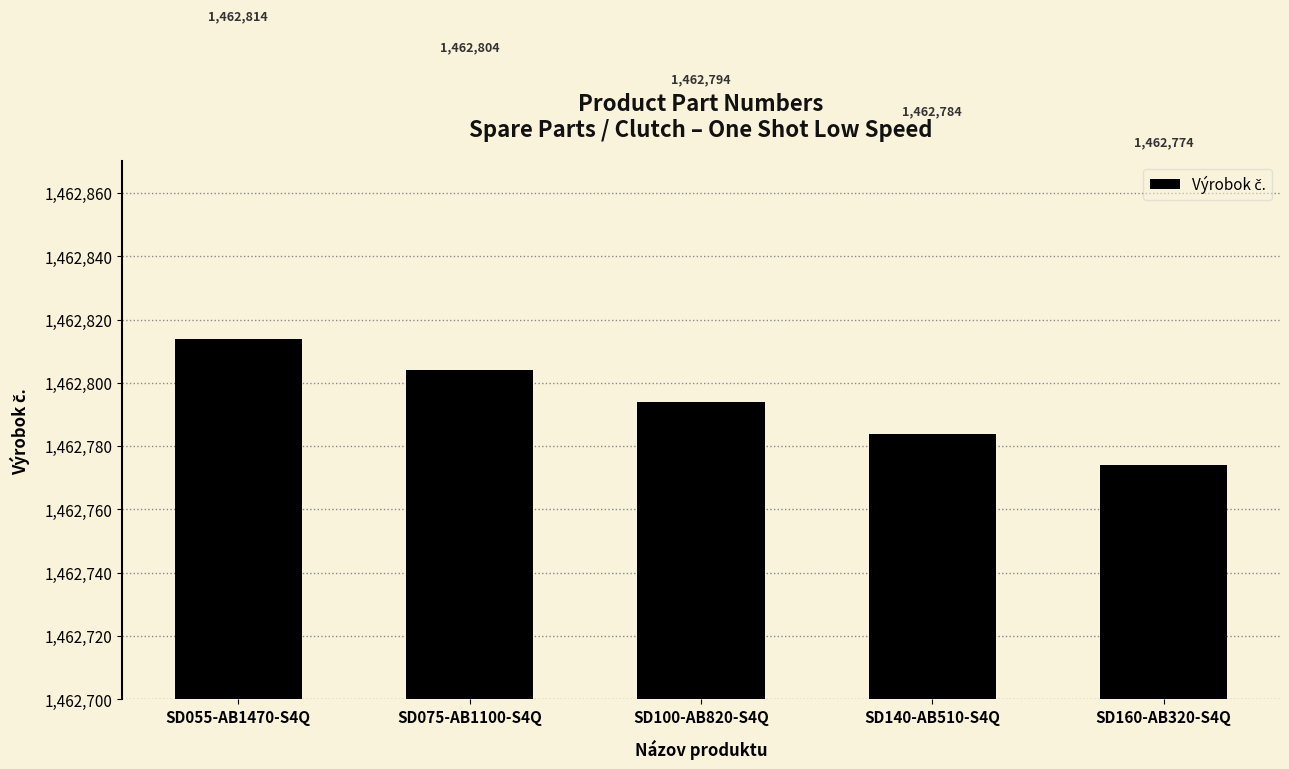

Where is the data nearest to the value 1462794?

SD100-AB820-S4Q